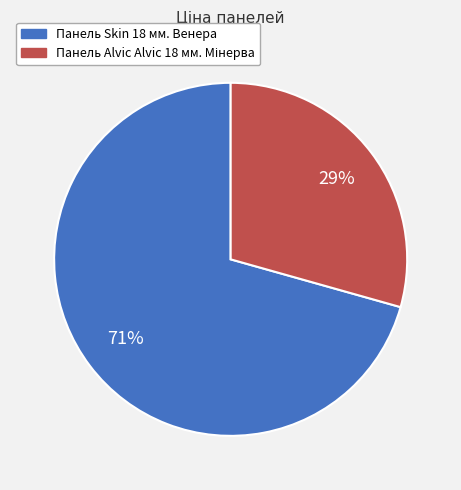

To the nearest percent, what is the average slice percentage?

50%